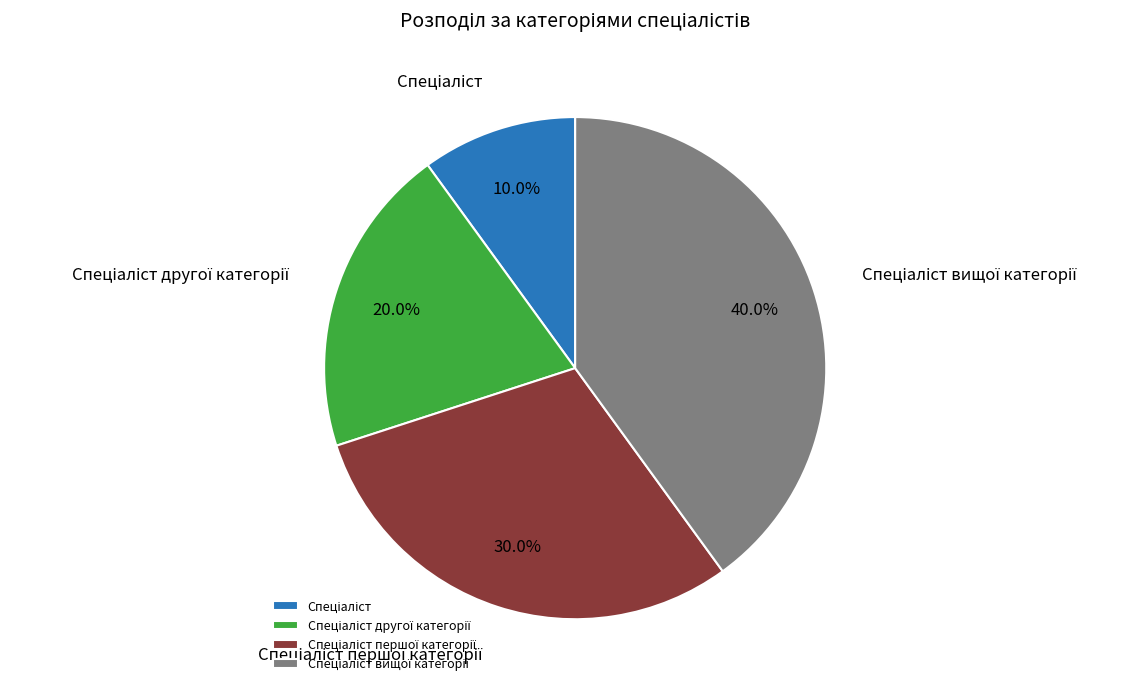

Is there a majority slice in this chart?

No